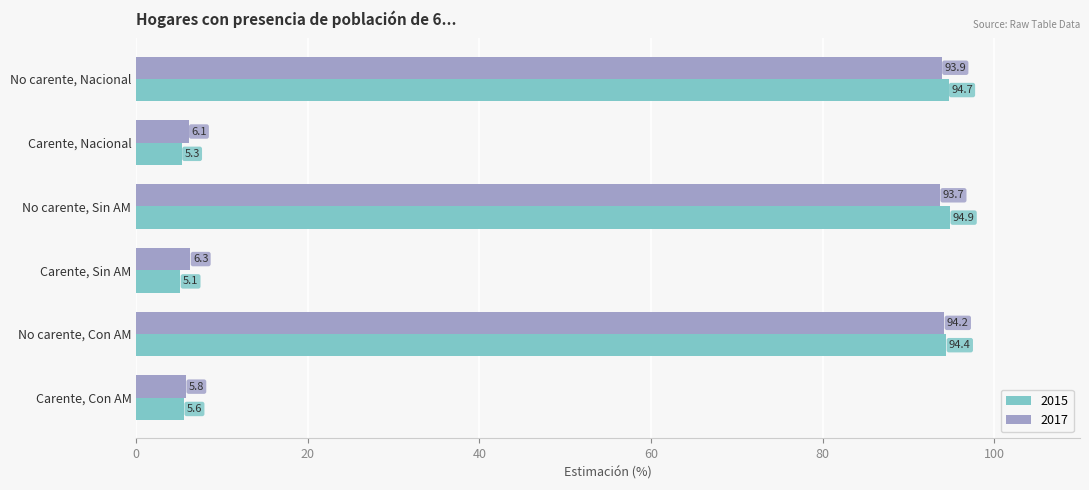

True or false: 2015 has a value of 5.1 at Carente, Sin AM.

True